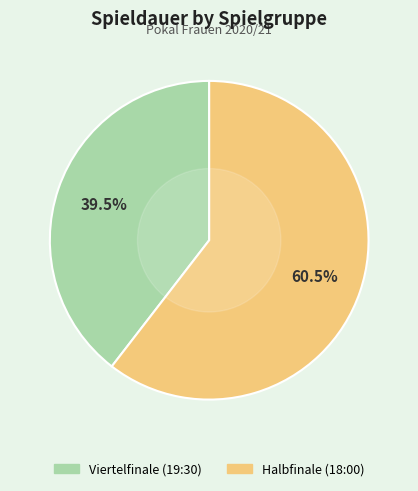

Which slice represents more than half of the pie?

Halbfinale (18:00)